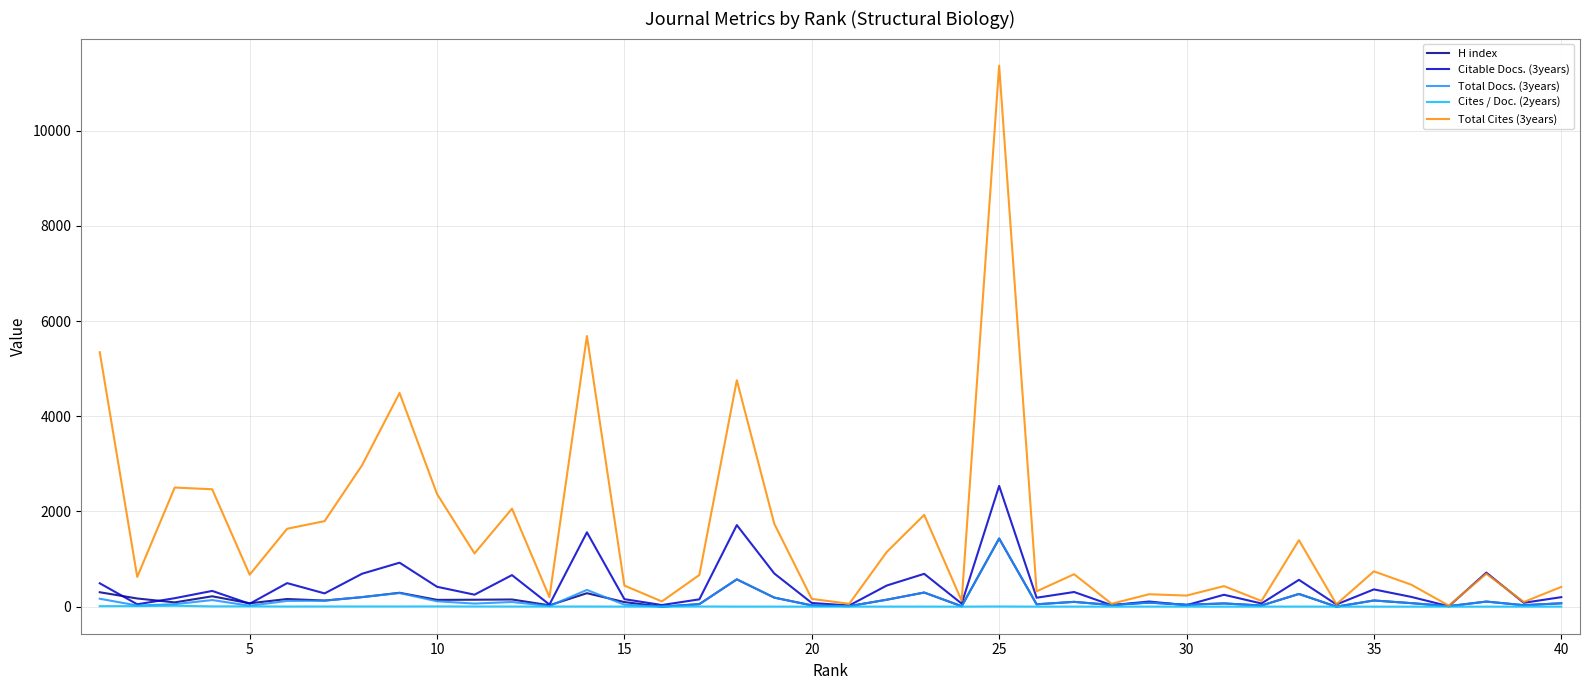

Which series has the largest total across all categories?

Total Cites (3years)